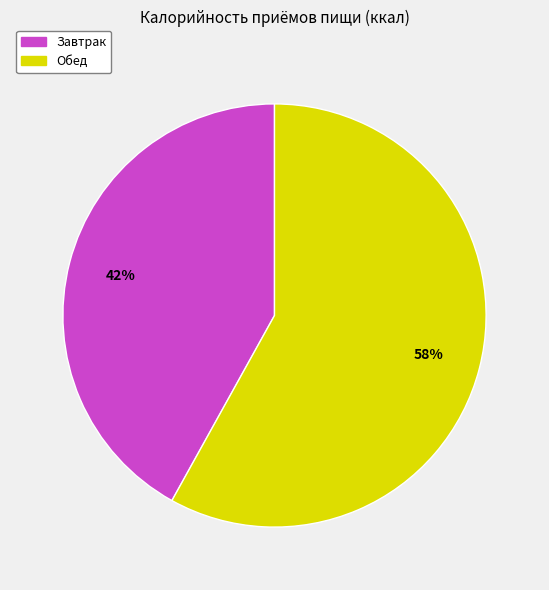

Which has a higher value, Обед or Завтрак?

Обед